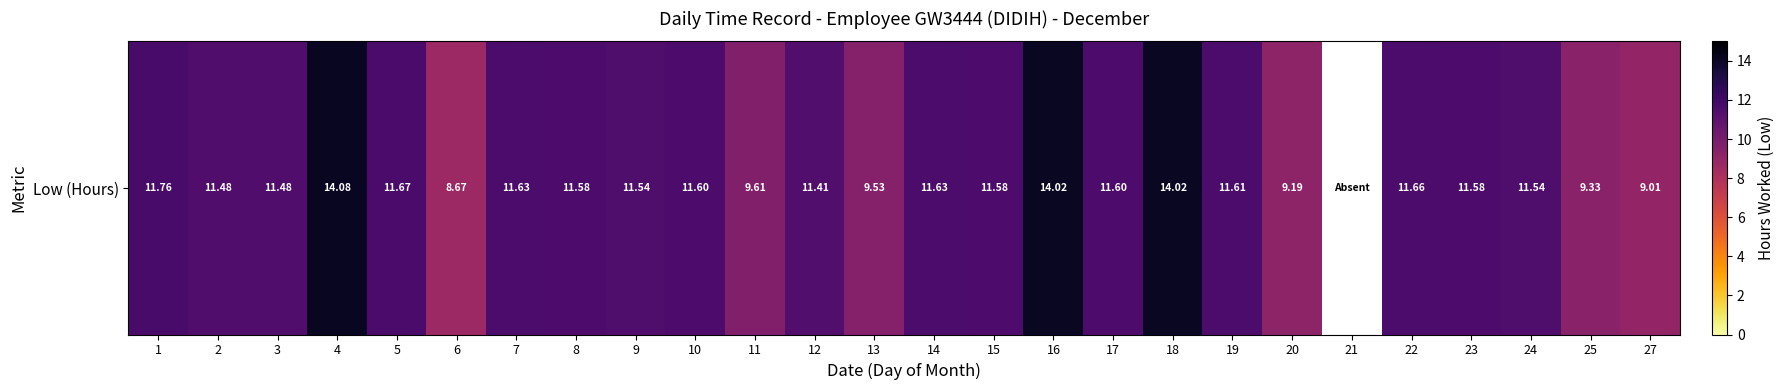

Reading left to right, what are all the values shown in this chart?

11.8	11.5	11.5	14.1	11.7	8.7	11.6	11.6	11.5	11.6	9.6	11.4	9.5	11.6	11.6	14.0	11.6	14.0	11.6	9.2	0.0	11.7	11.6	11.5	9.3	9.0